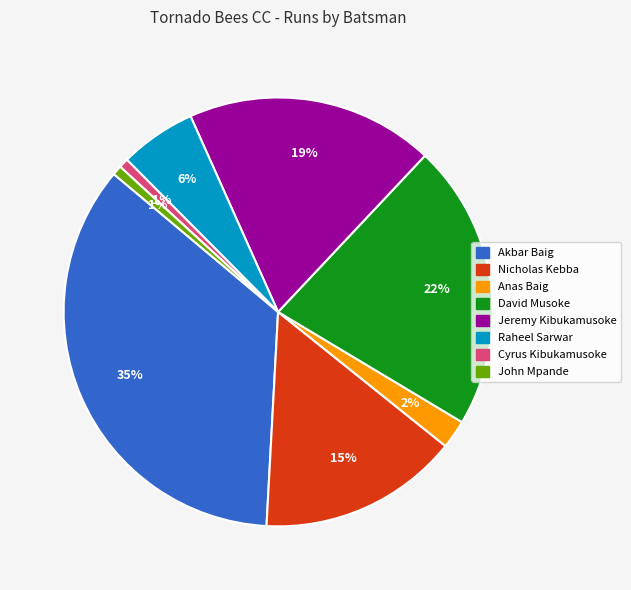

Is there any slice that represents more than half of the pie?

No